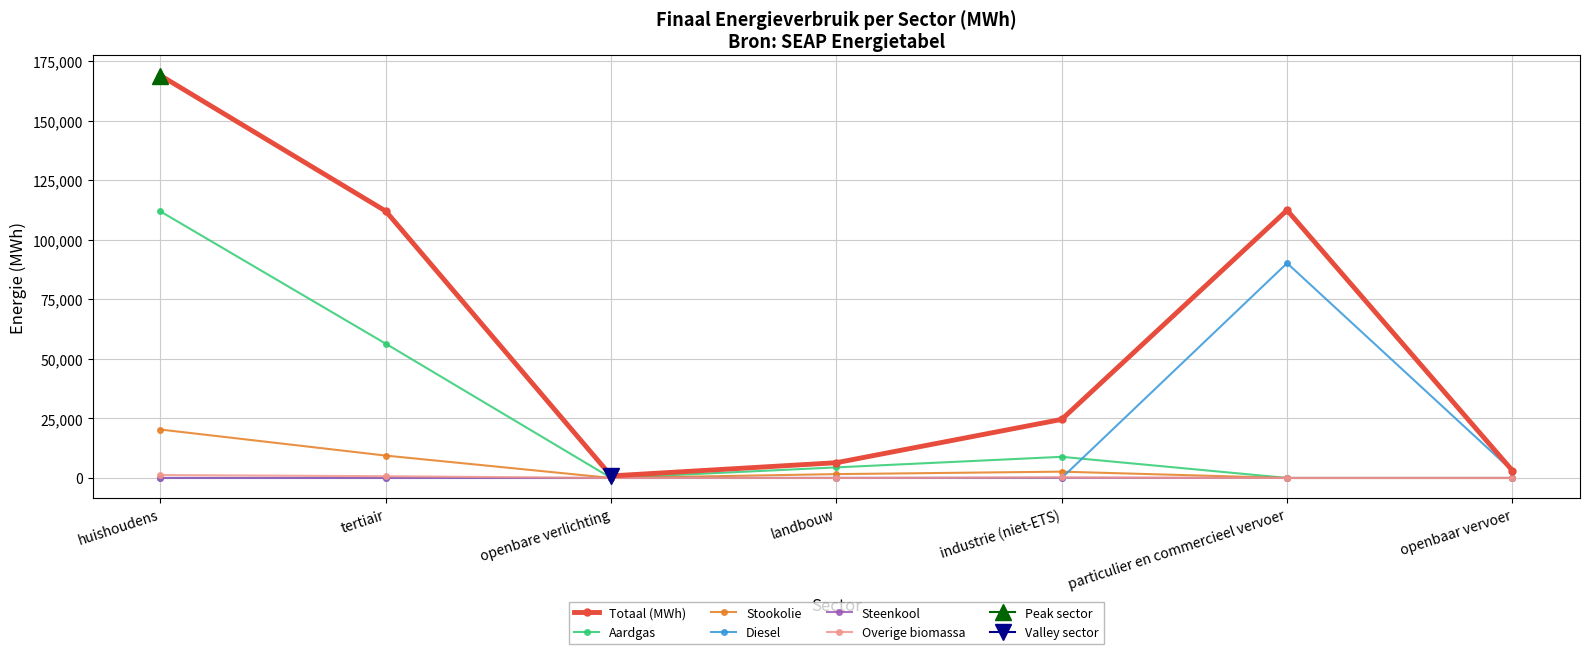

True or false: Aardgas has a value of 1.2 at particulier en commercieel vervoer.

False